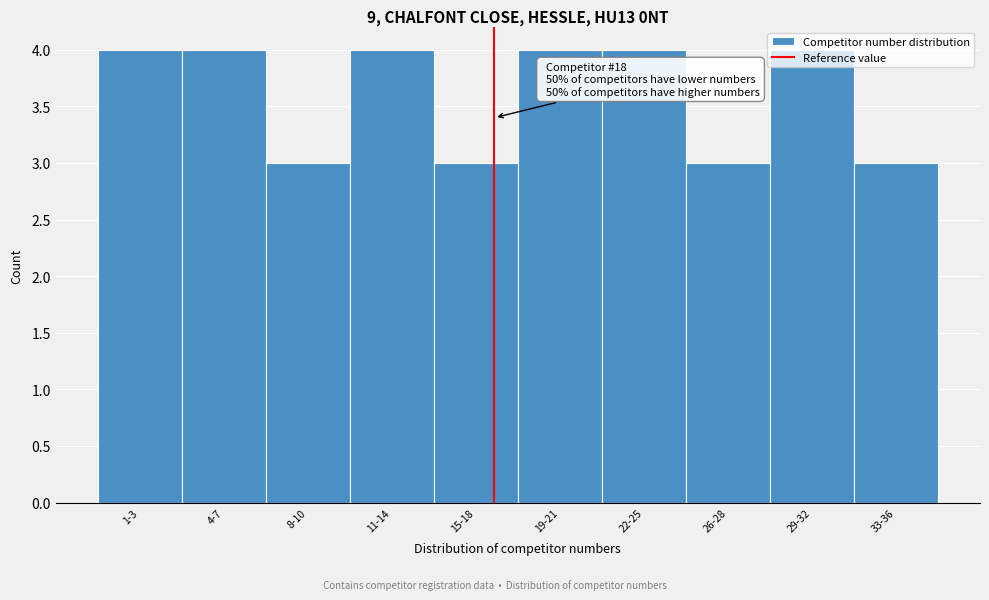

What is the smallest value displayed?

3